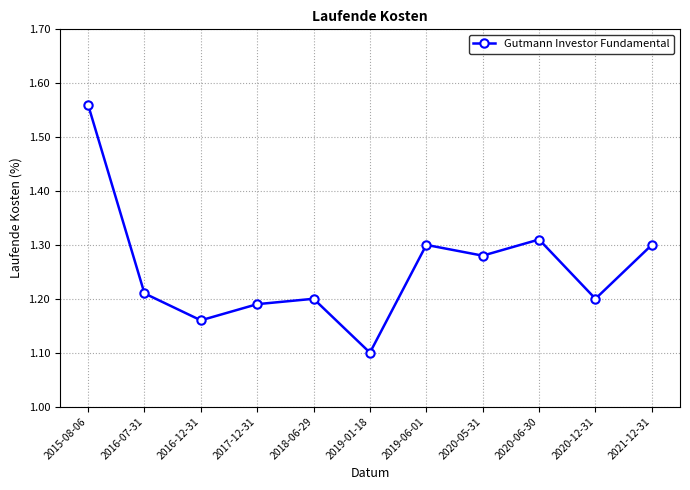

How many values are between 1 and 2?

11